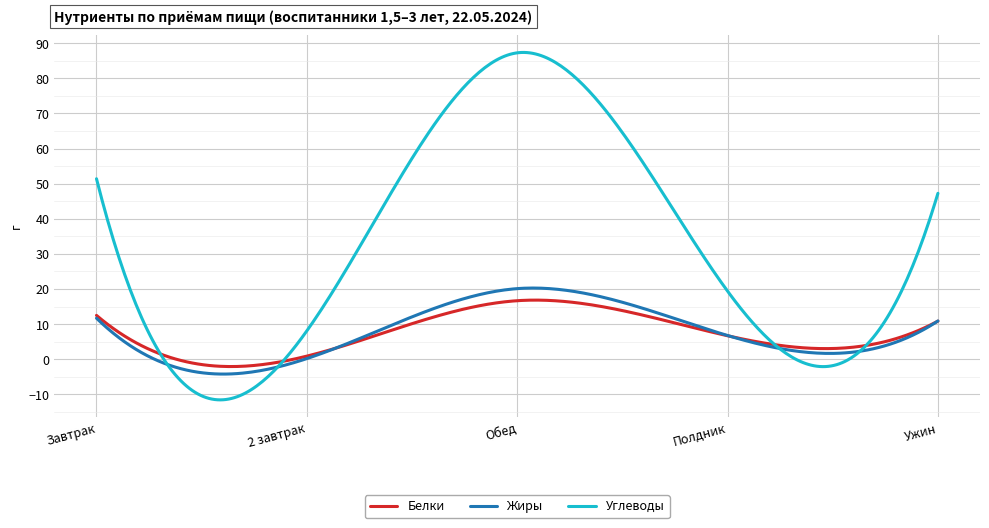

Which series has the largest total across all categories?

Углеводы